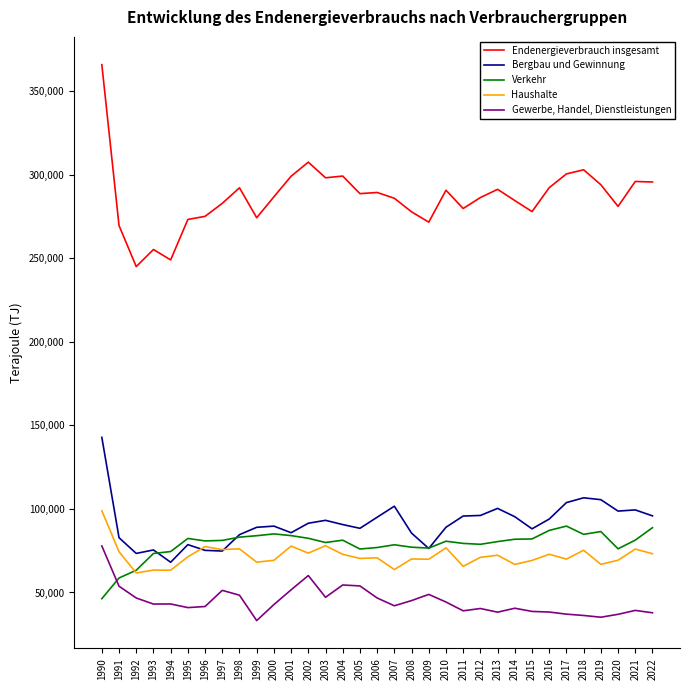

At which category does the chart reach its peak across all series?

1990